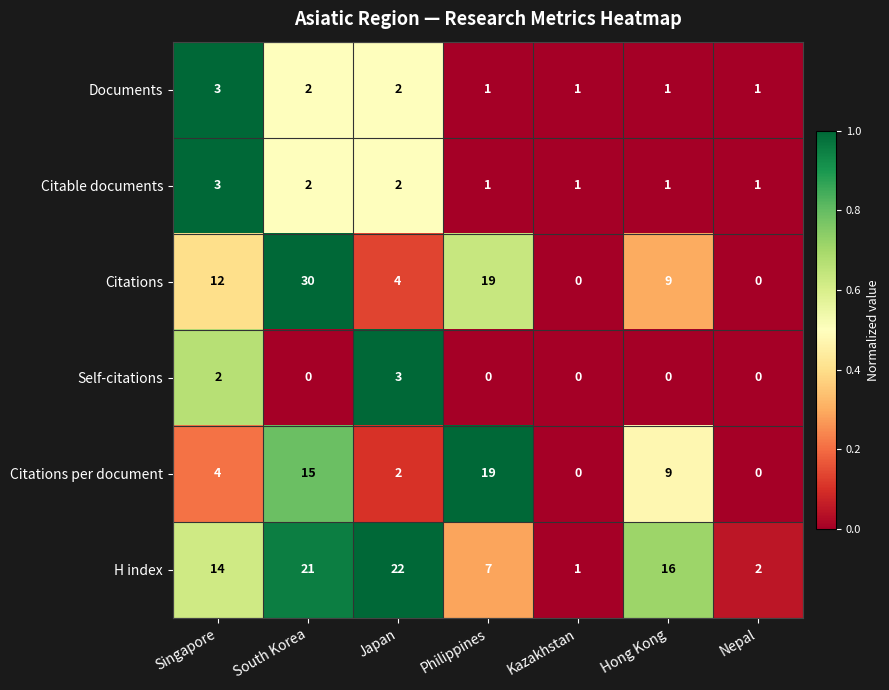

The Documents series shows 2 at Kazakhstan. True or false?

False